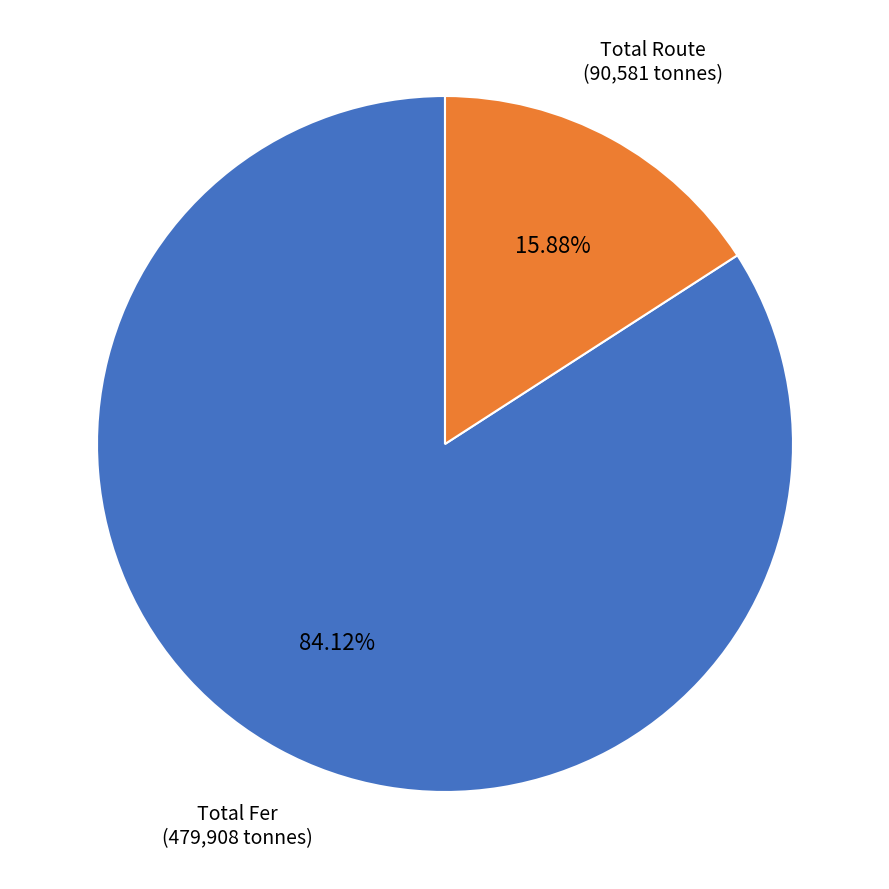

Which slice is the largest?

Total Fer